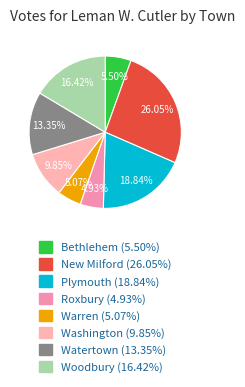

Combined, what portion of the pie is Bethlehem and Watertown?

18.8%